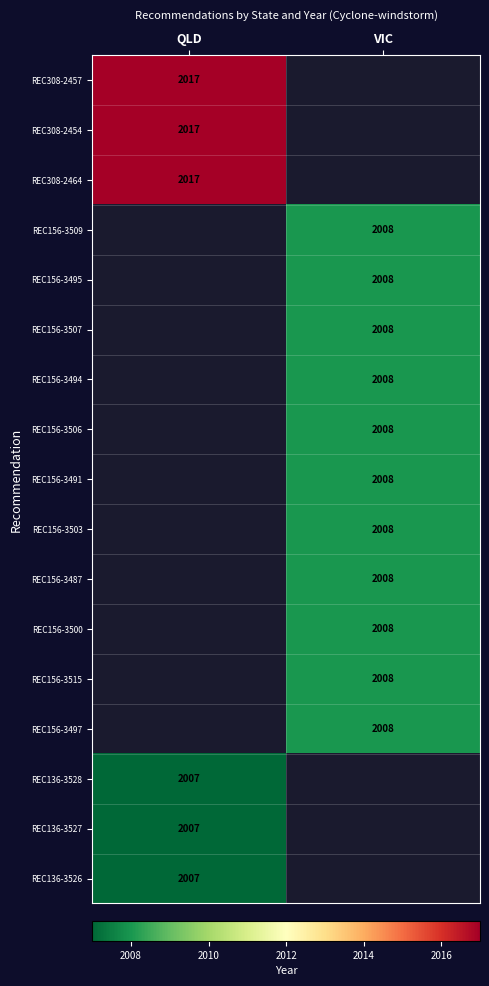

The REC156-3503 series shows 2008 at VIC. True or false?

True